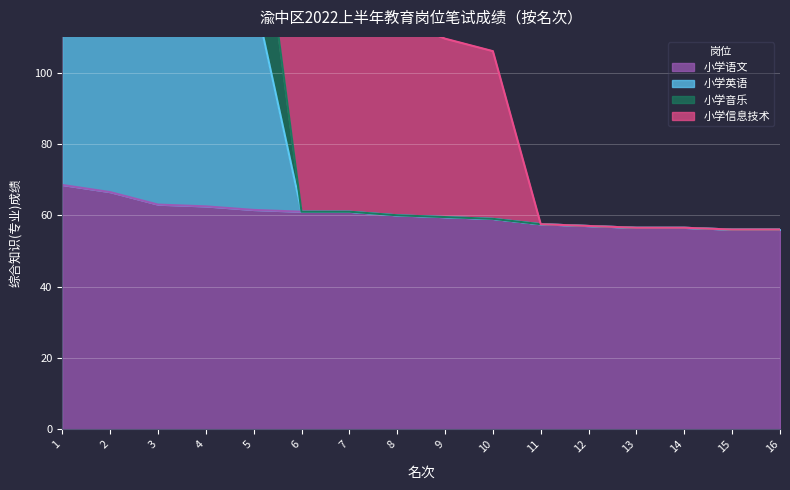

The value of 小学英语 at 1 is 140.5. True or false?

True